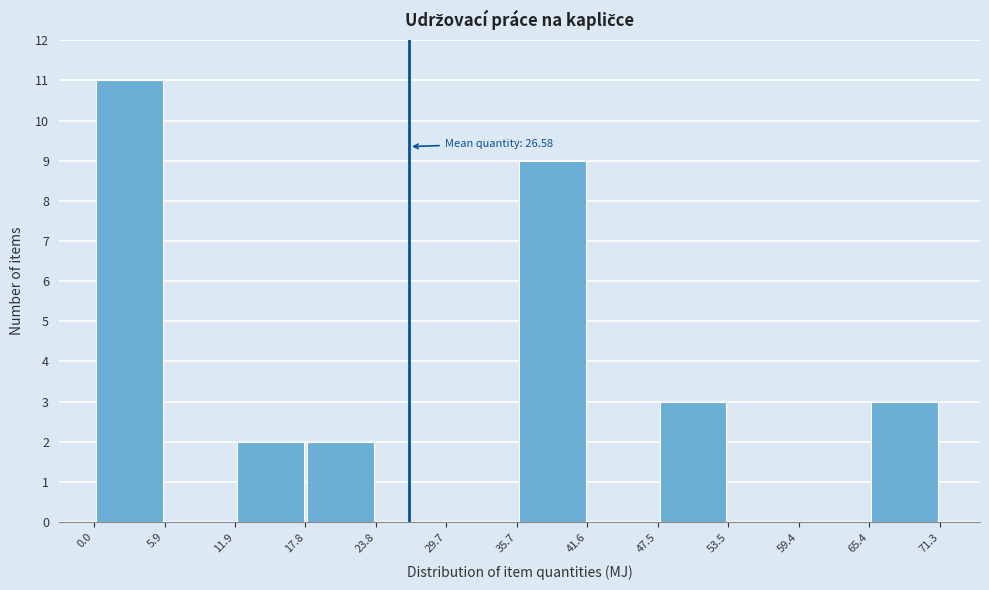

Which range on the x-axis has the tallest bar?

0.0 to 5.9